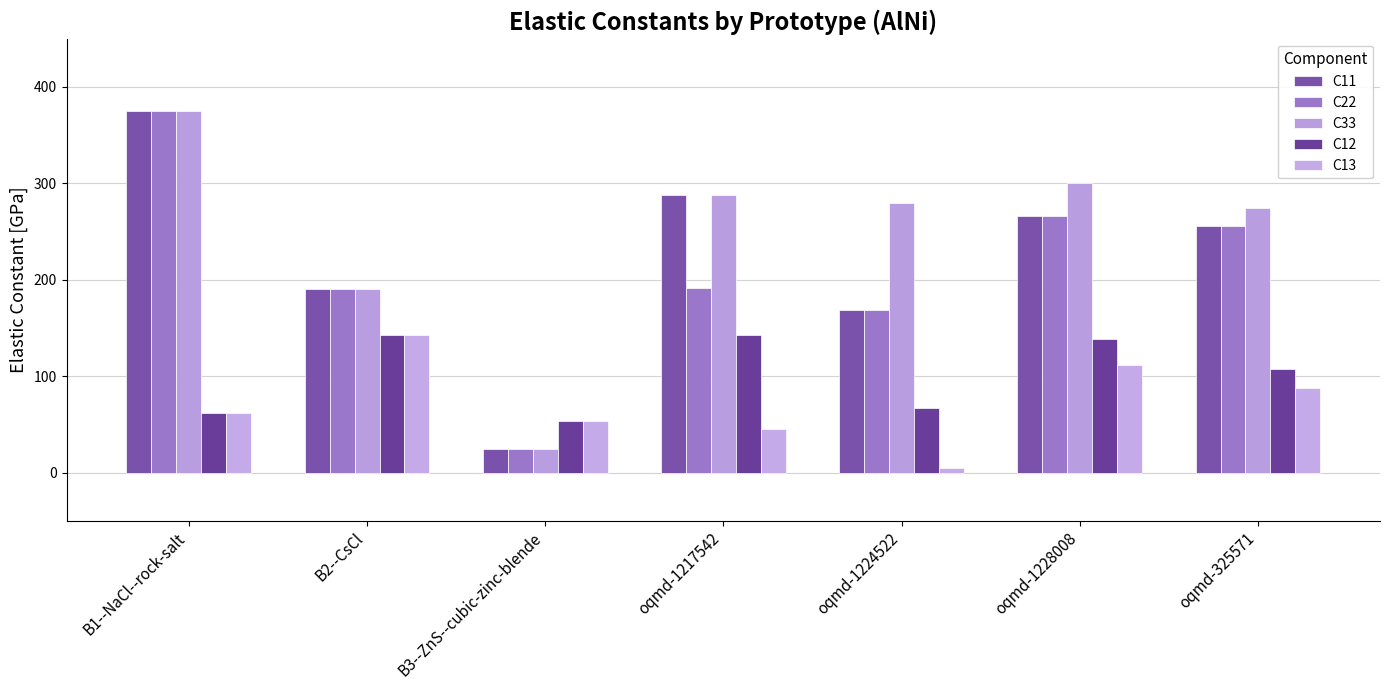

Where is C33 nearest to the value 199?

B2--CsCl